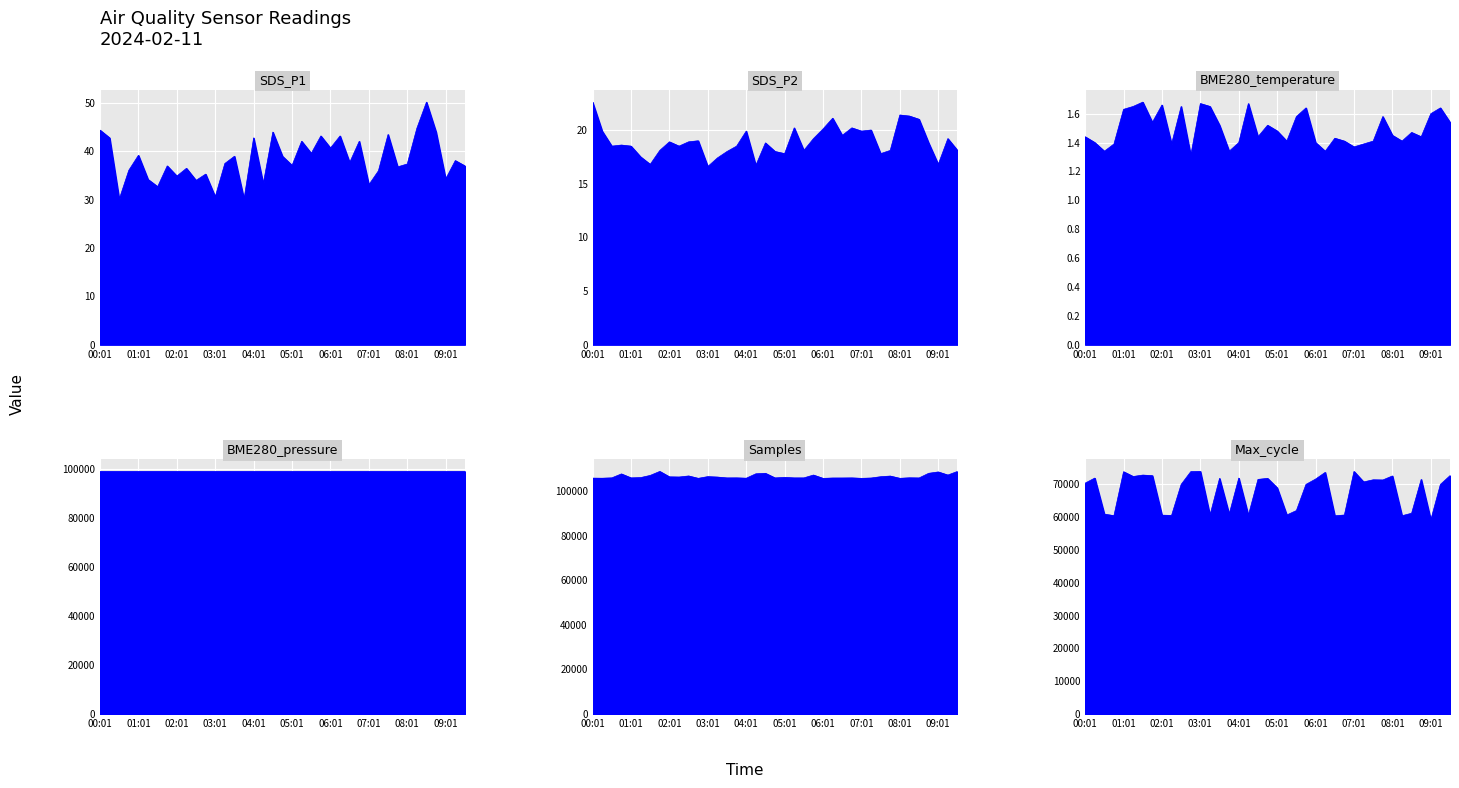

What is the difference between the second highest and second lowest values in the Max_cycle series?

13510.0